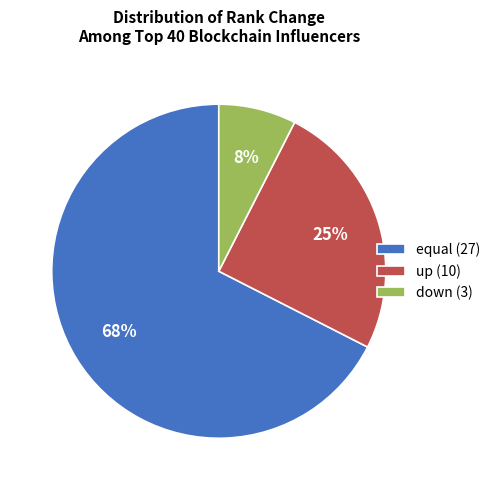

True or false: up accounts for 13% of the total.

False